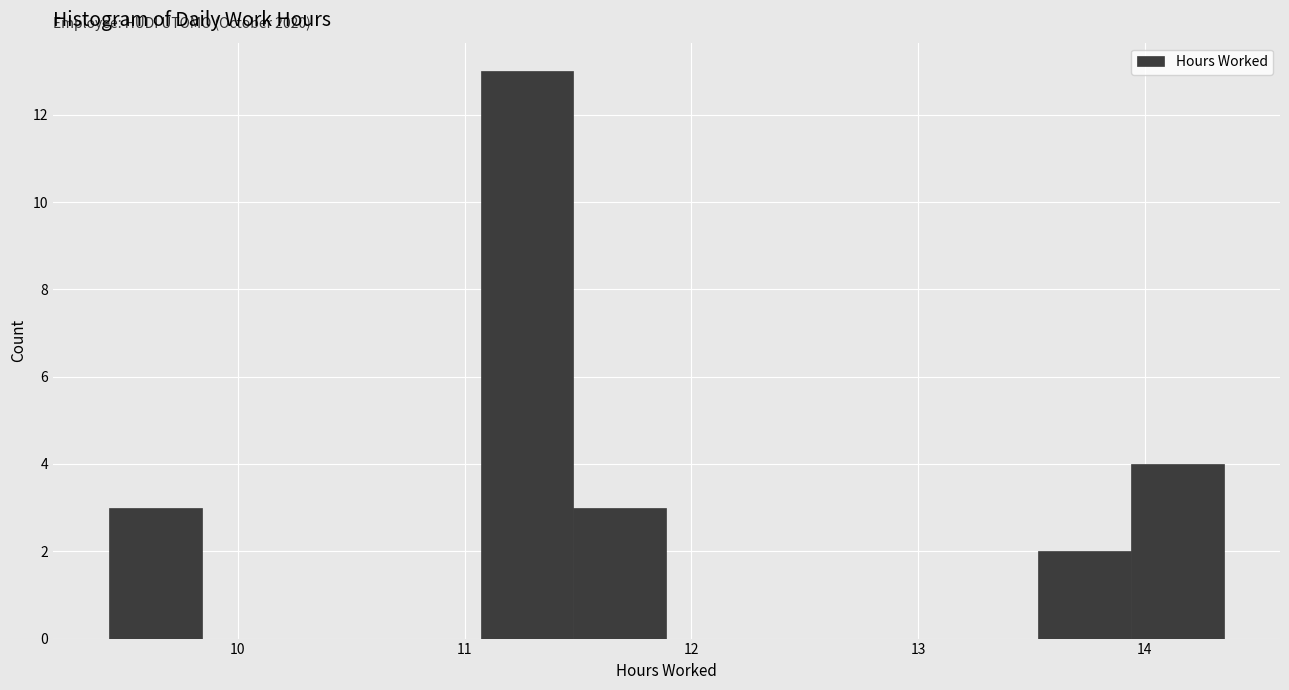

Over which range of the x-axis is the bar tallest?

11.07 to 11.48